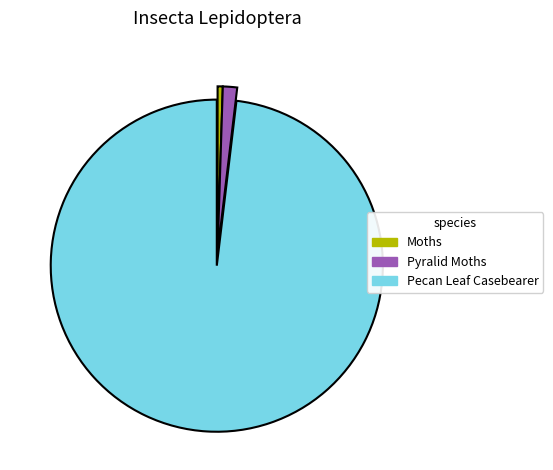

The Moths slice represents 1% of the pie. True or false?

True